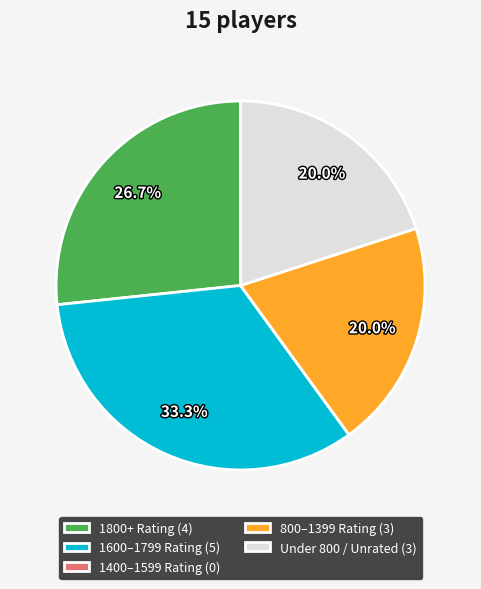

To the nearest percent, what is the difference between the largest and smallest slice percentages?

33%